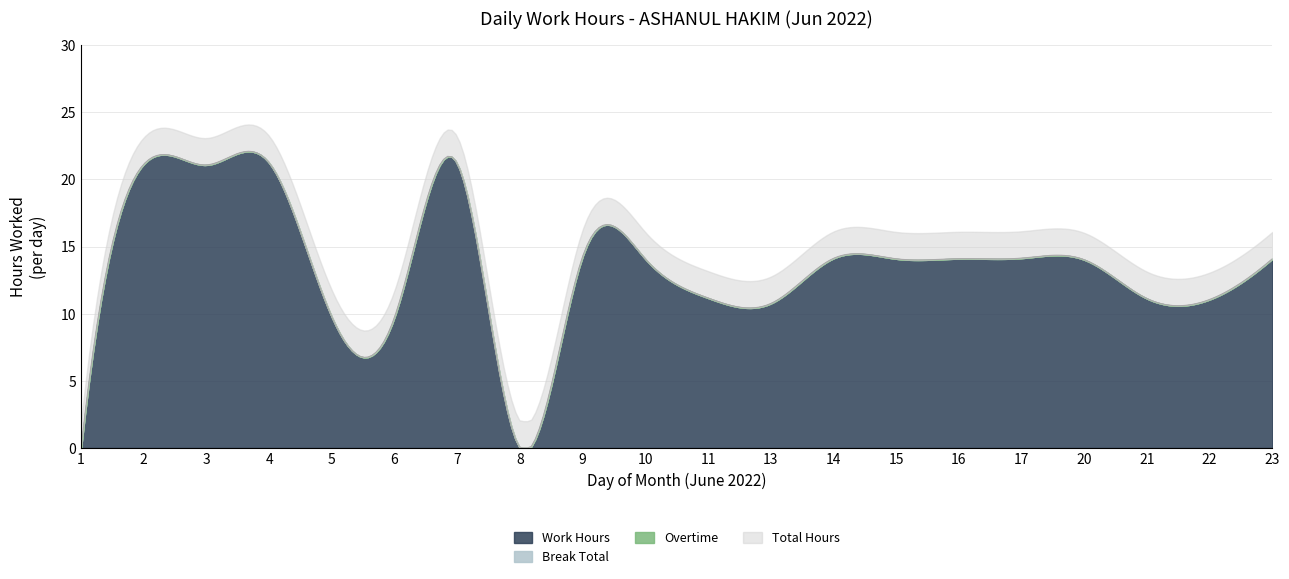

Which series has the largest total across all categories?

Work Hours